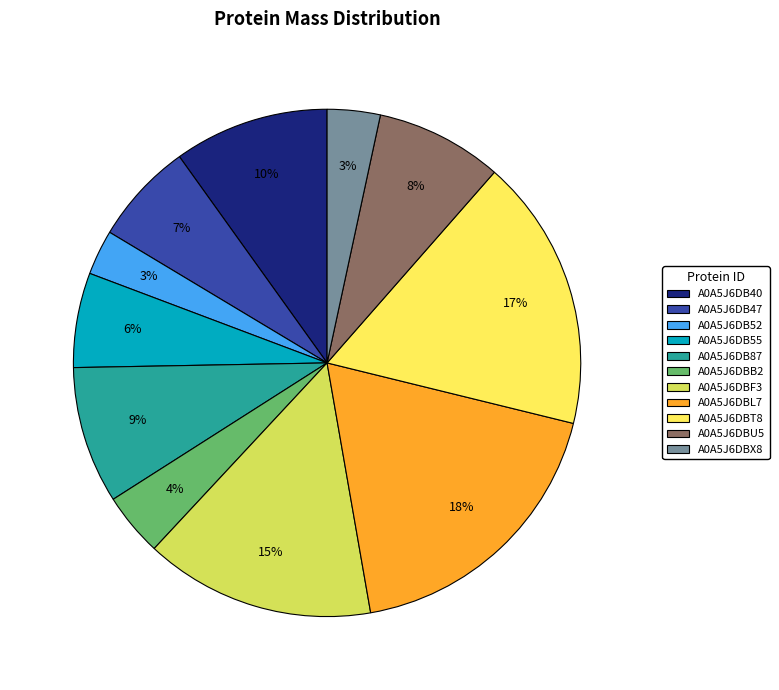

Is A0A5J6DB52 the majority of the pie?

No